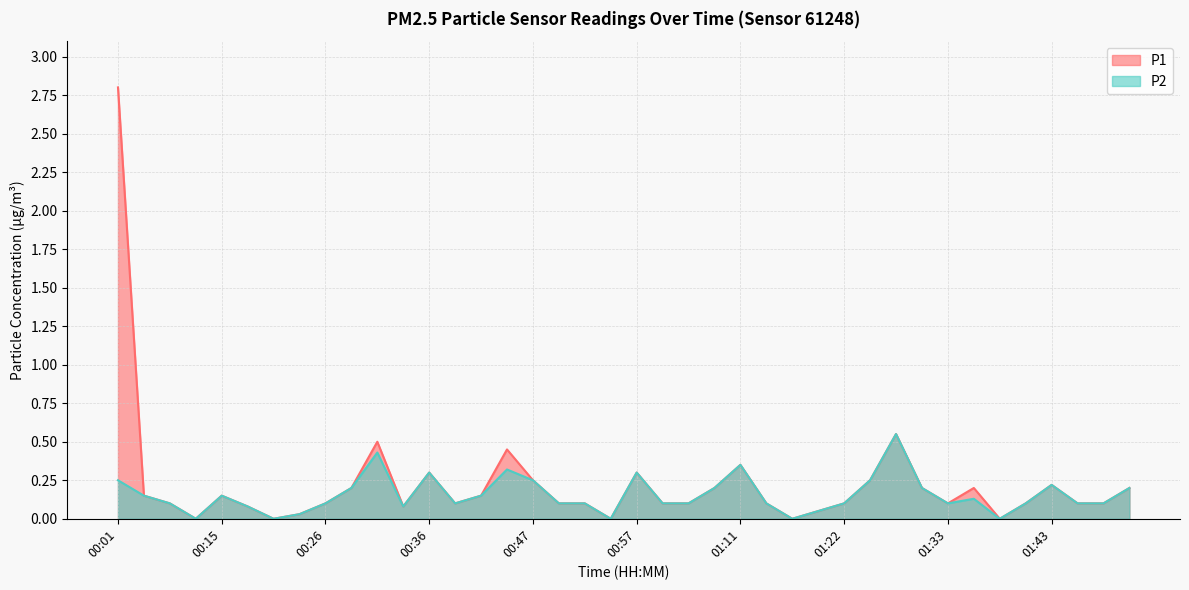

Between 01:33 and 00:28, which is larger?

00:28